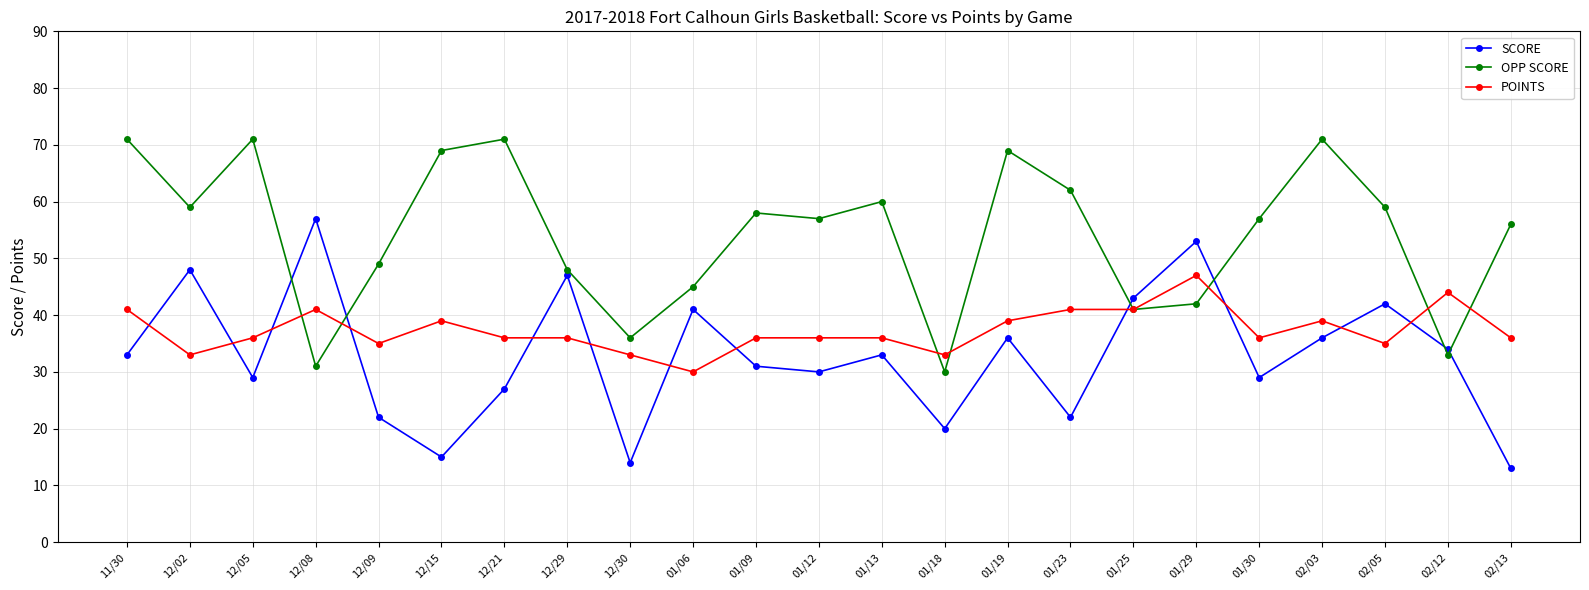

How many lines are shown in the chart?

3